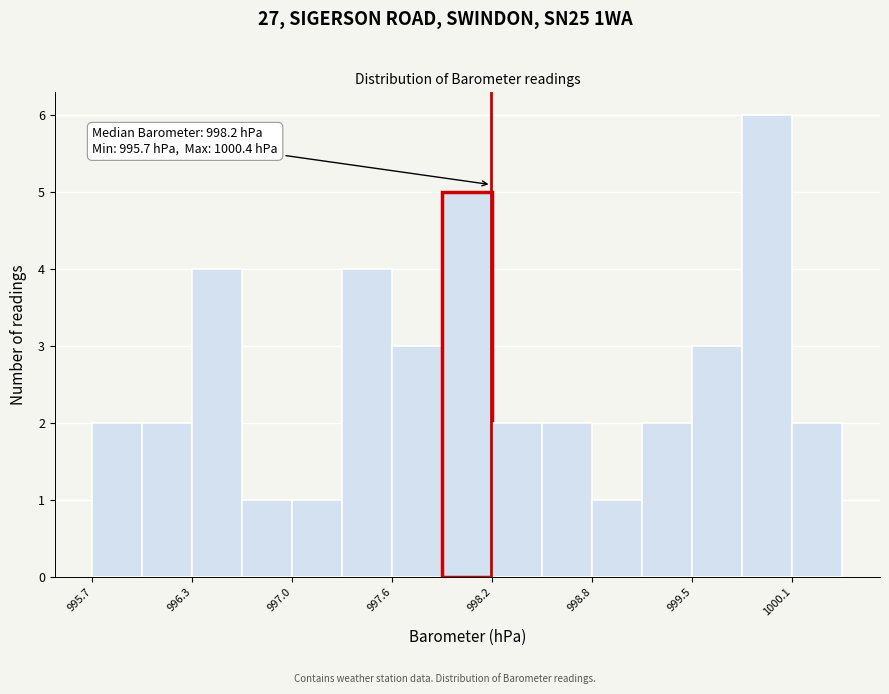

Around what value on the x-axis is the tallest bar? Give the approximate position of its centre, as read against the axis.

999.9